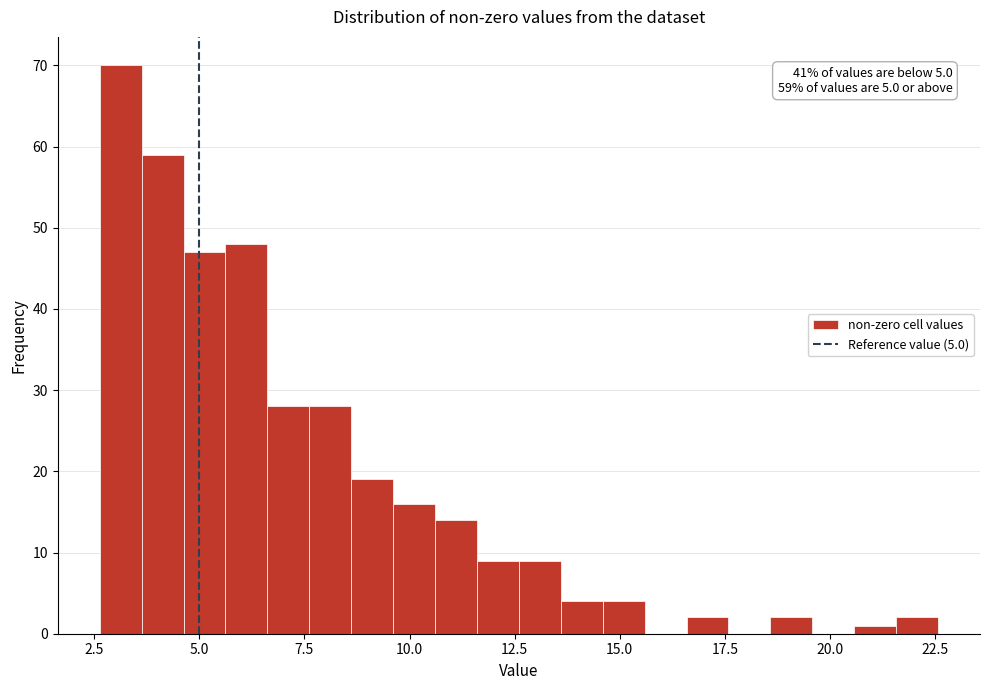

Read against the x-axis, roughly where is the centre of the tallest bar?

3.0